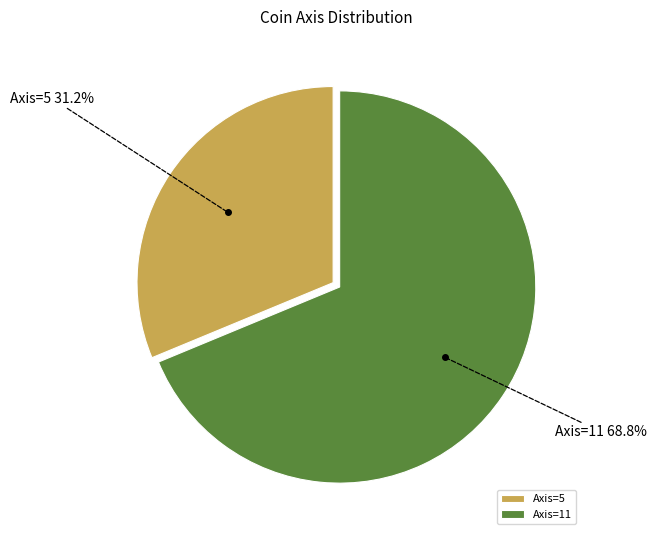

Is it true that Axis=11 is 82% of the pie?

False